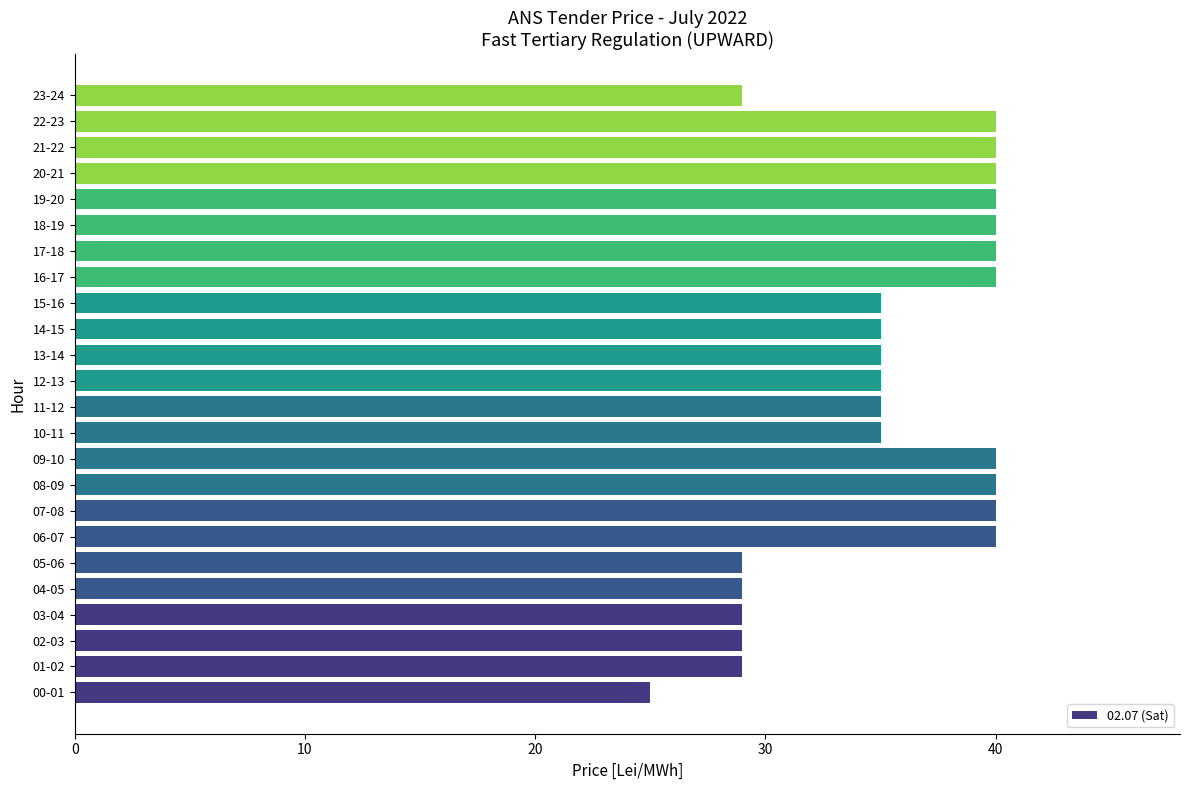

What value does the data have at 14-15?

35